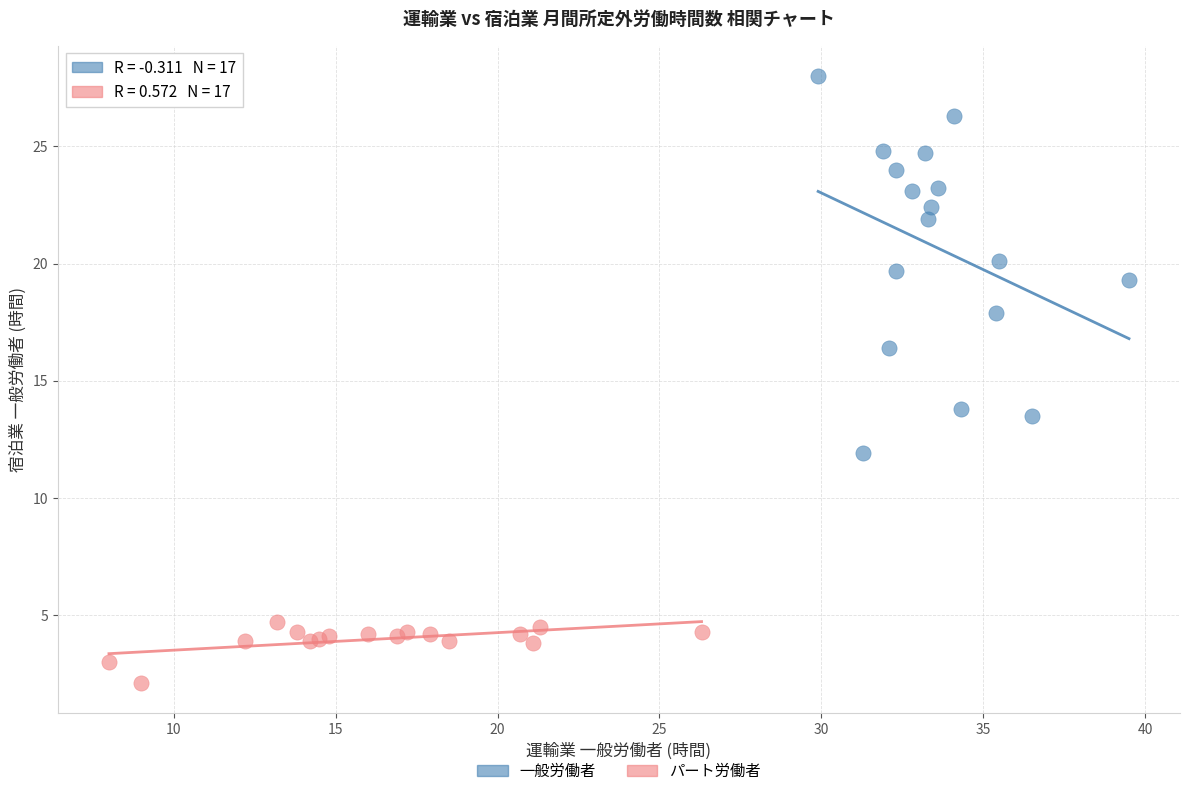

Which series reaches the maximum Y coordinate?

一般労働者